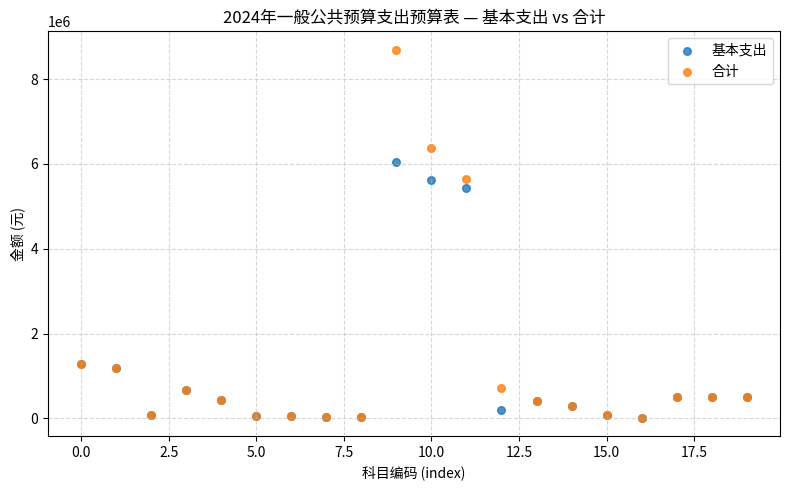

Across all series, what Y value is closest to 4357672?

5437744.0